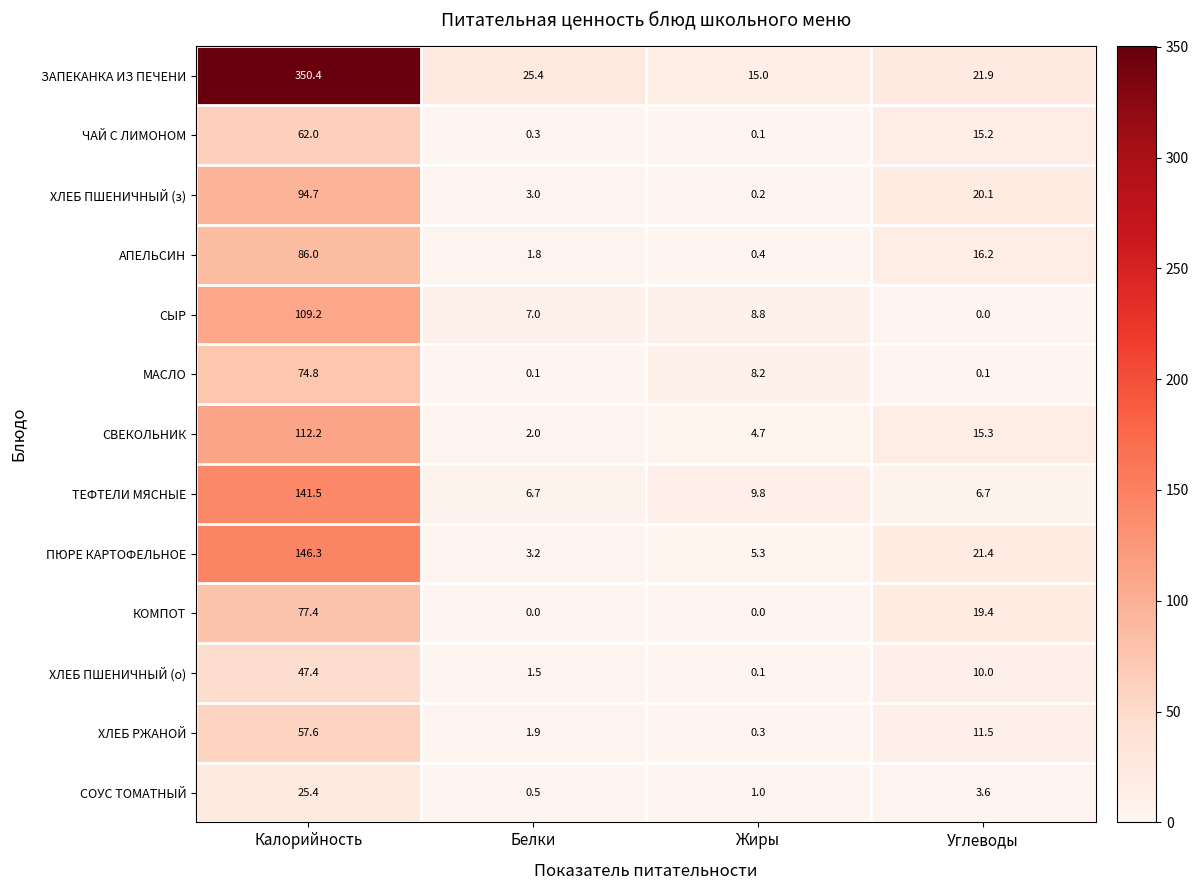

What is the sum of all СЫР values?

125.0